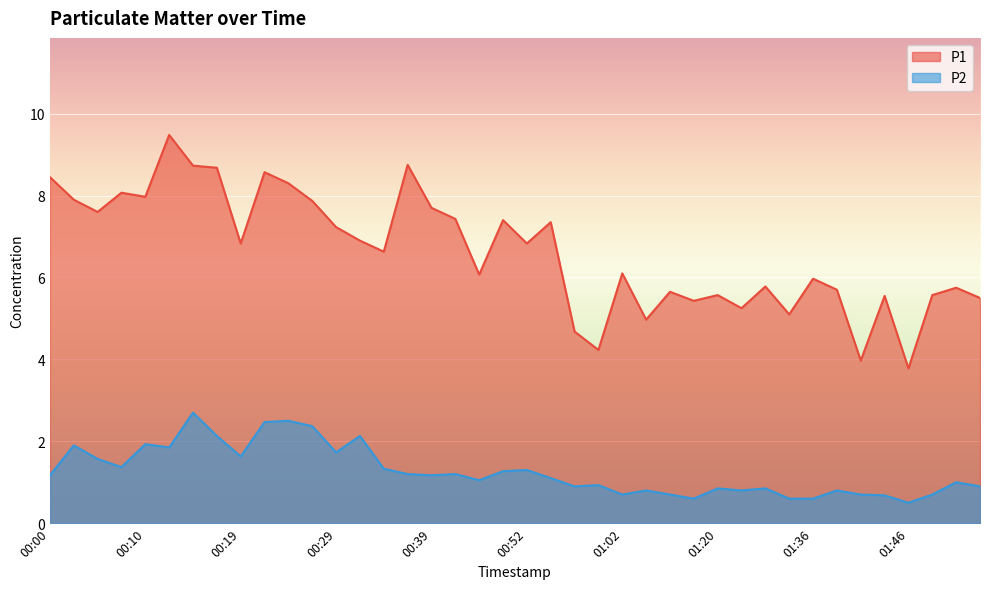

What is the sum of all P1 values?

265.3